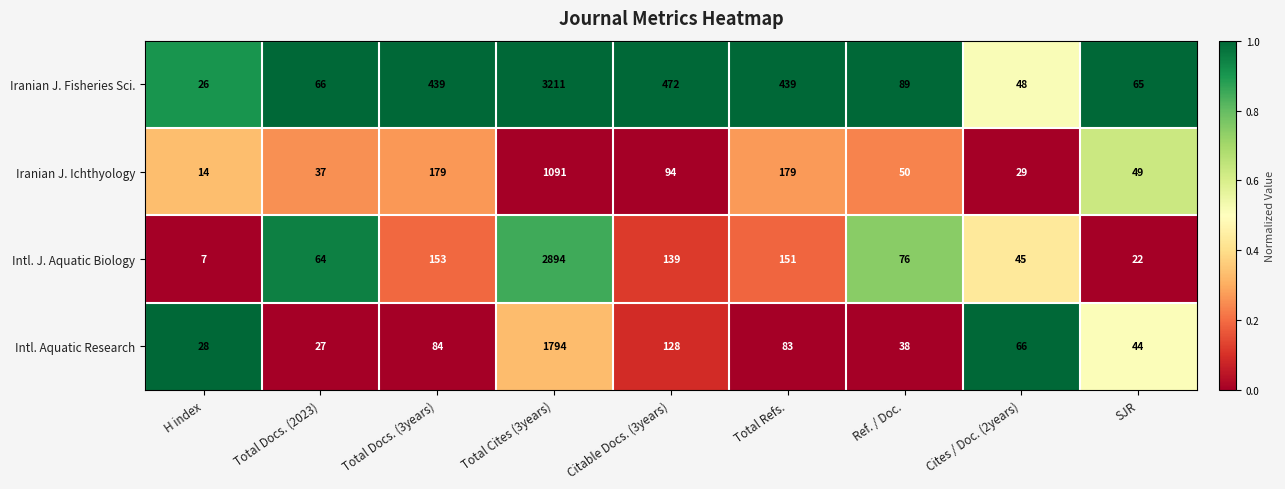

True or false: Iranian J. Ichthyology has a value of 94 at Citable Docs. (3years).

True